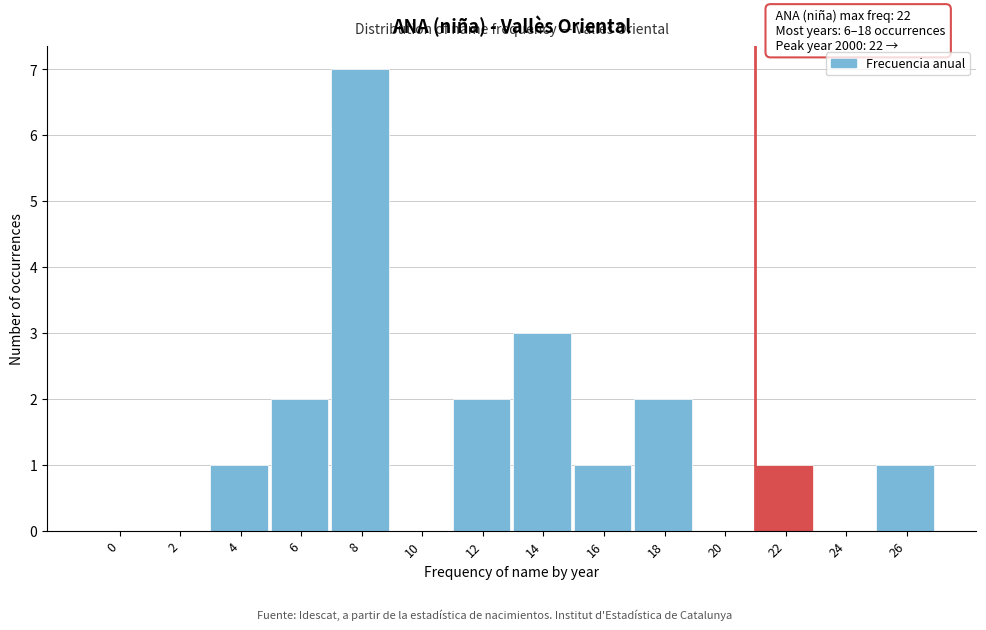

Reading left to right, extract all data points from this chart.

0=0	2=0	4=1	6=2	8=7	10=0	12=2	14=3	16=1	18=2	20=0	22=1	24=0	26=1